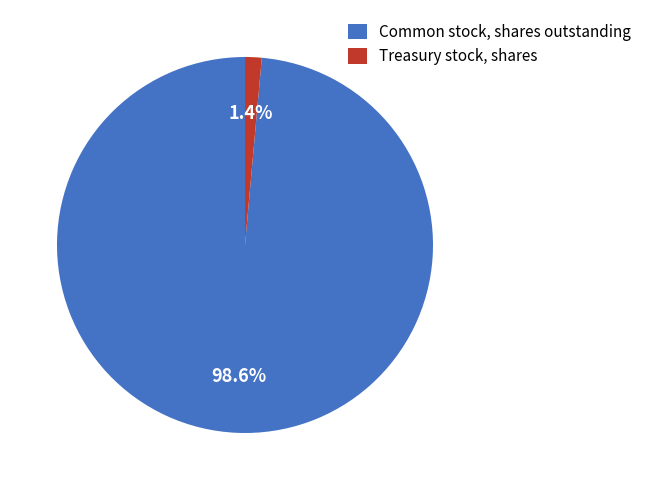

What is the smallest slice in the pie chart?

Treasury stock, shares